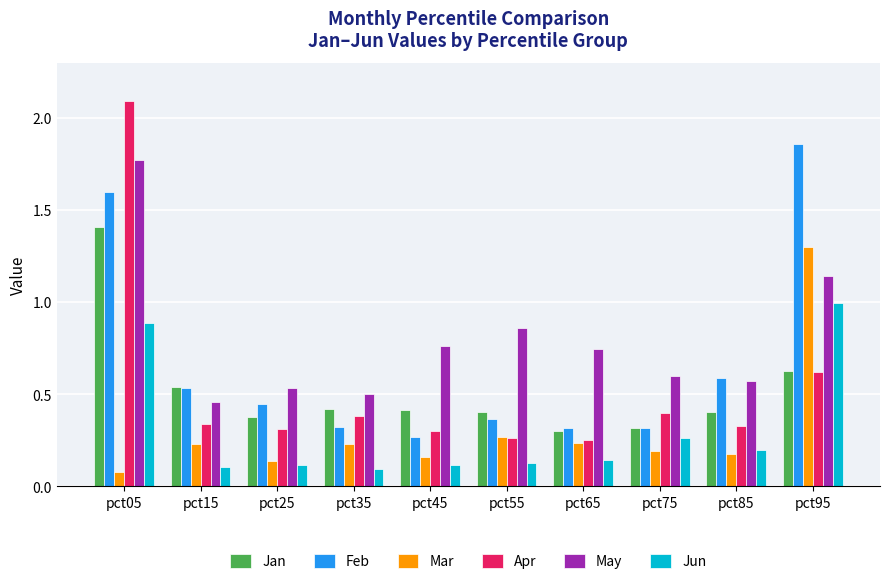

What is the maximum value for Mar?

1.3